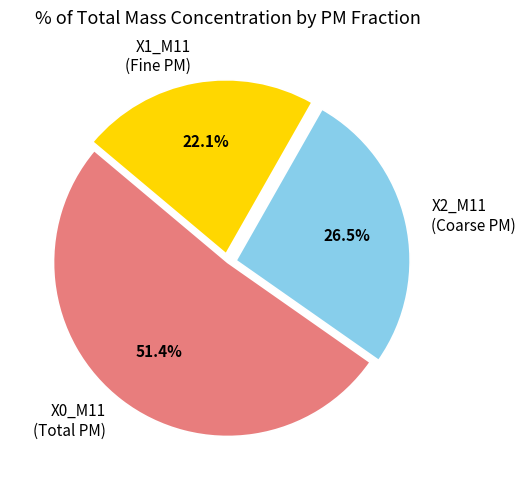

Count the number of slices in the pie.

3